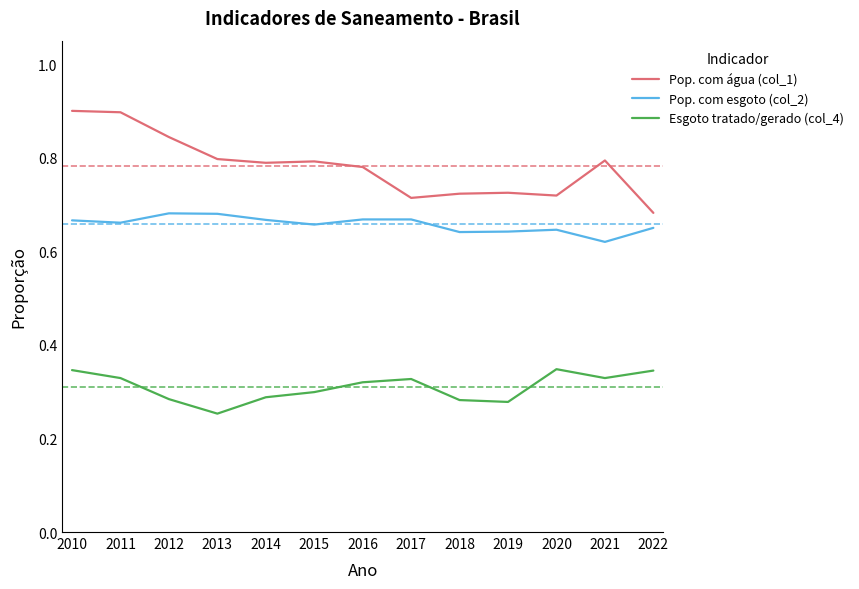

Which series has the widest spread of values?

Pop. com água (col_1)